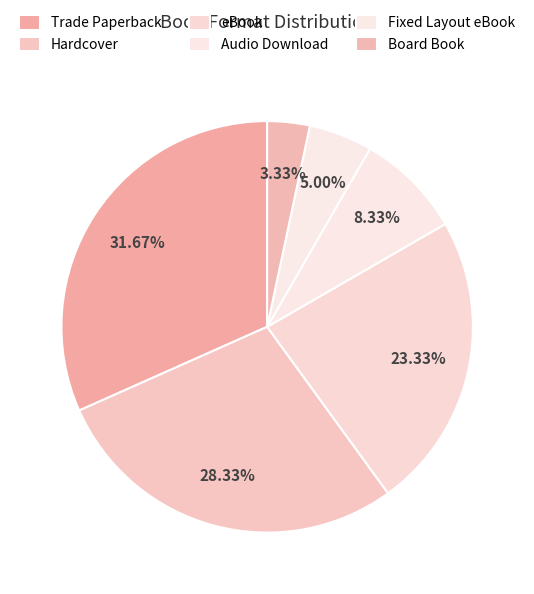

How many segments does this pie chart have?

6